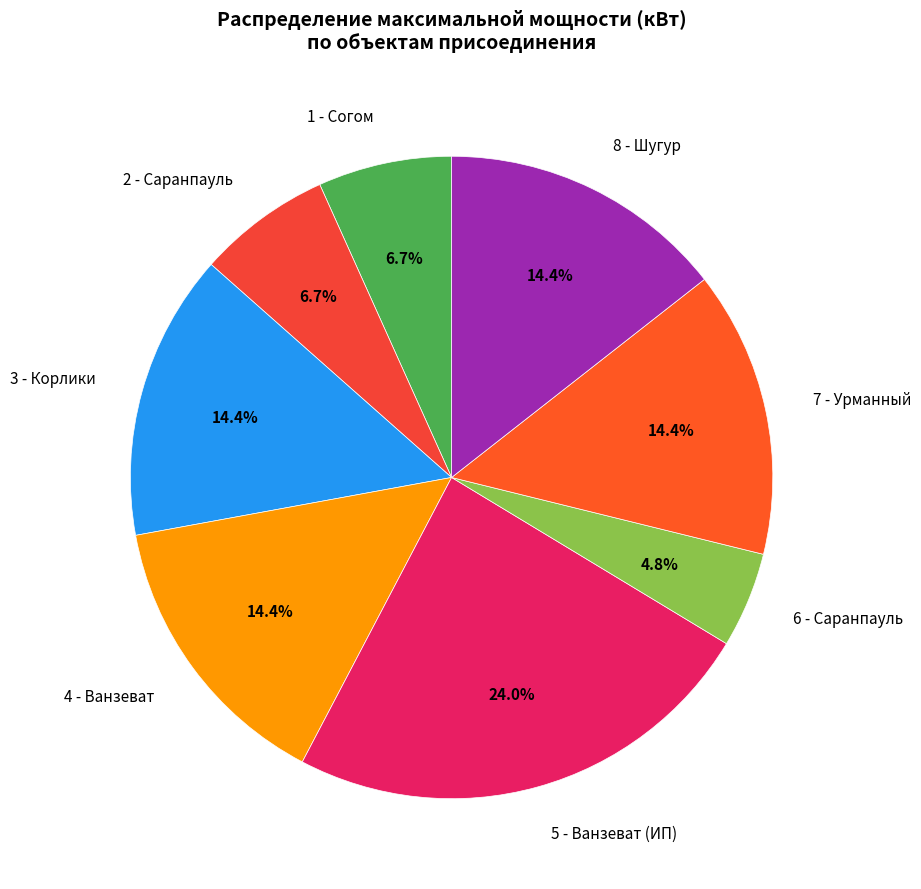

Does 6 - Саранпауль account for over 50% of the chart?

No